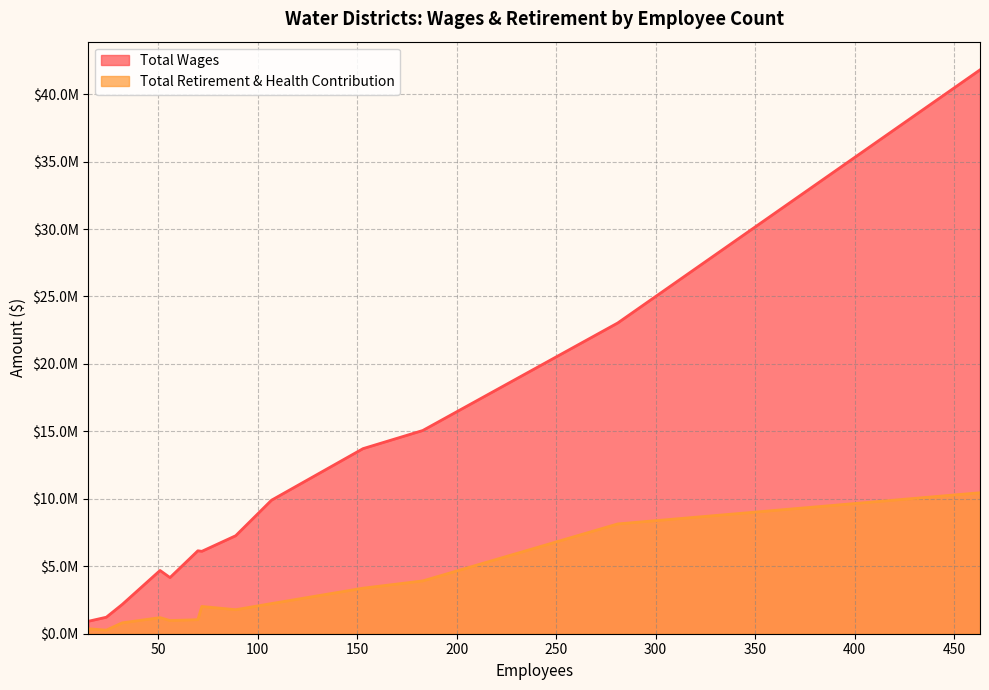

What is the difference between the maximum and minimum values in the Total Retirement & Health Contribution series?

10185799